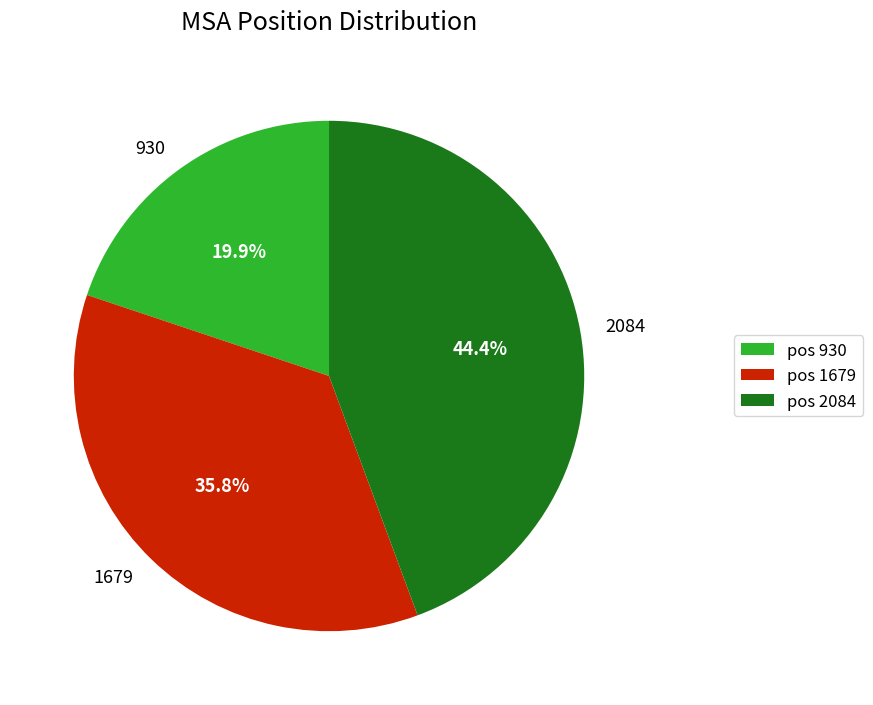

Does 1679 represent more than half of the total?

No